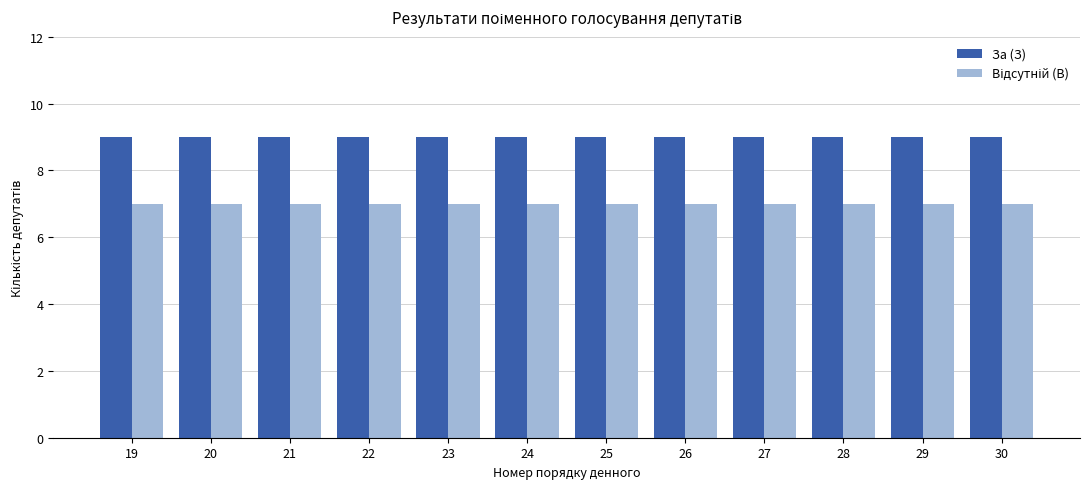

What is the difference between the highest and lowest values at 27?

2